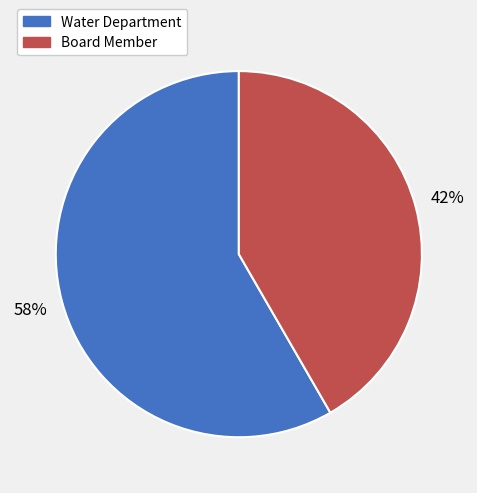

To the nearest percent, what percentage of the pie is Water Department?

58%